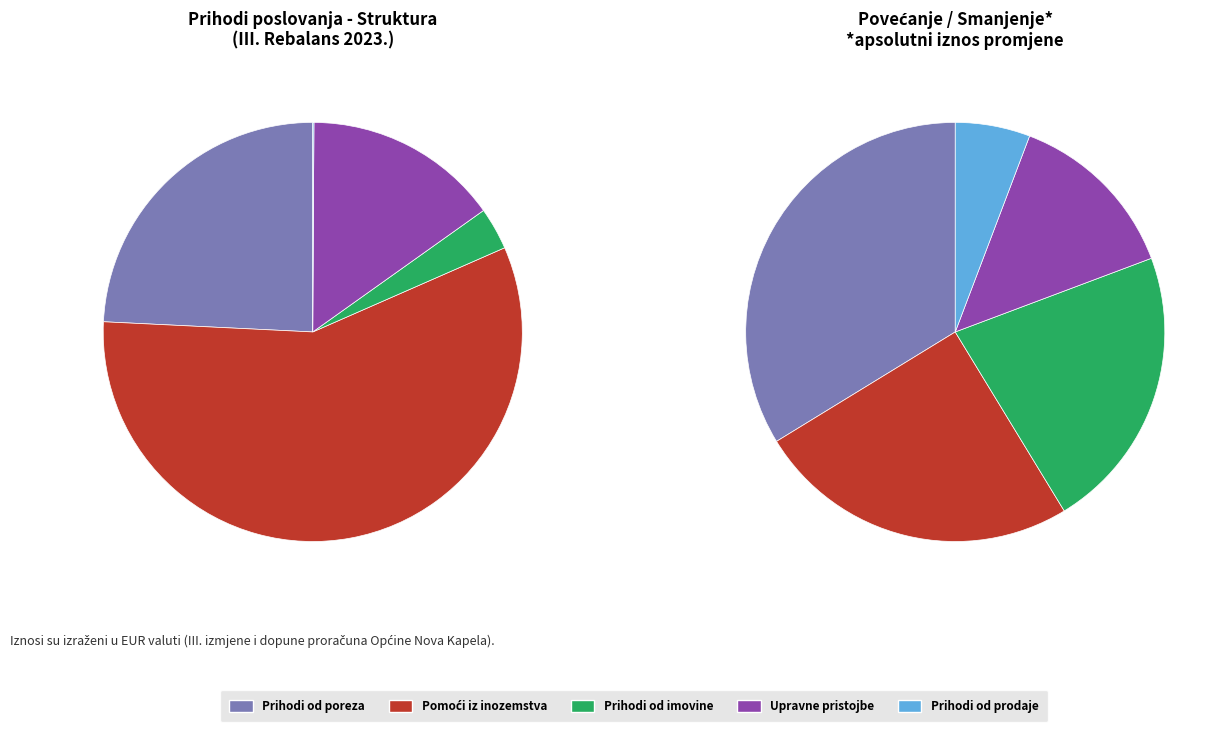

To the nearest percent, what is the average slice percentage?

20%